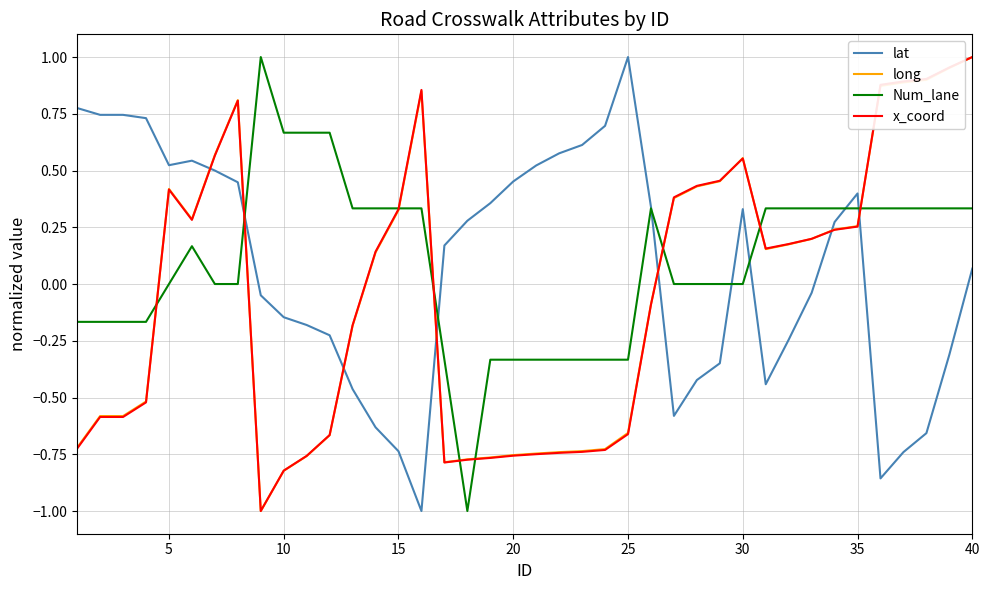

What is the smallest value displayed?

-1.0